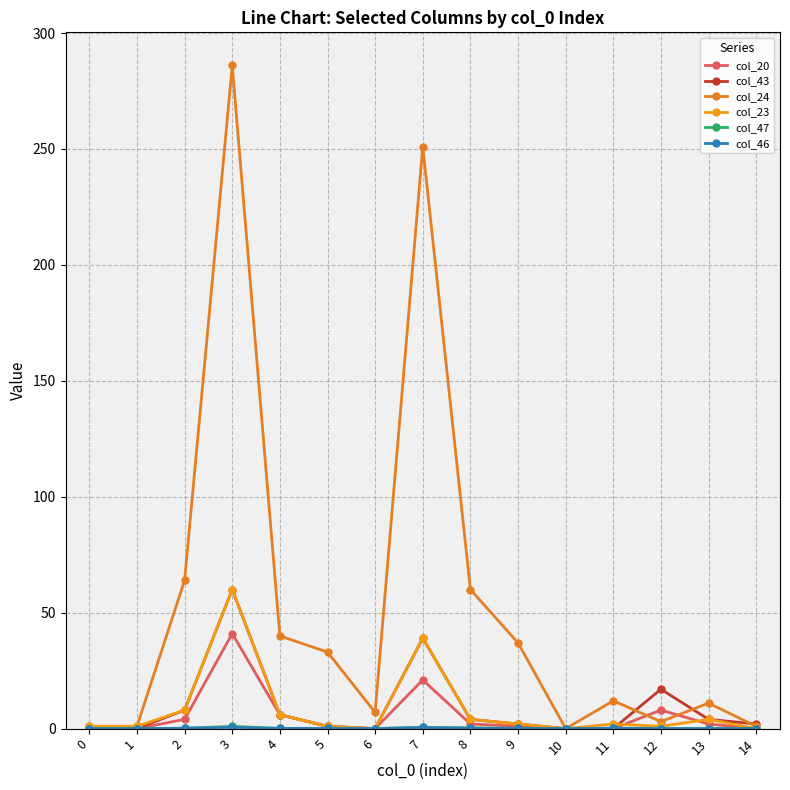

Where do col_23 and col_47 first cross each other?

5 and 6